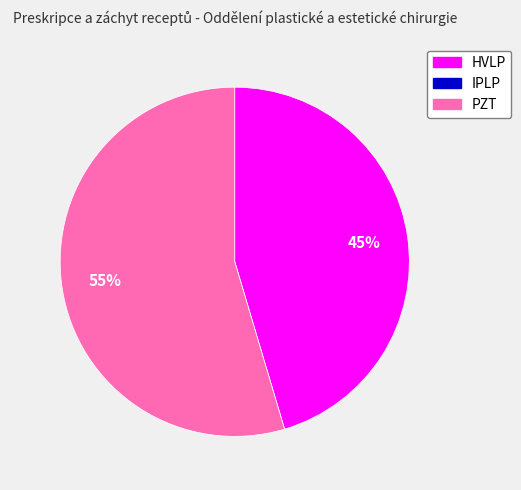

To the nearest percent, what is the average slice percentage?

33%